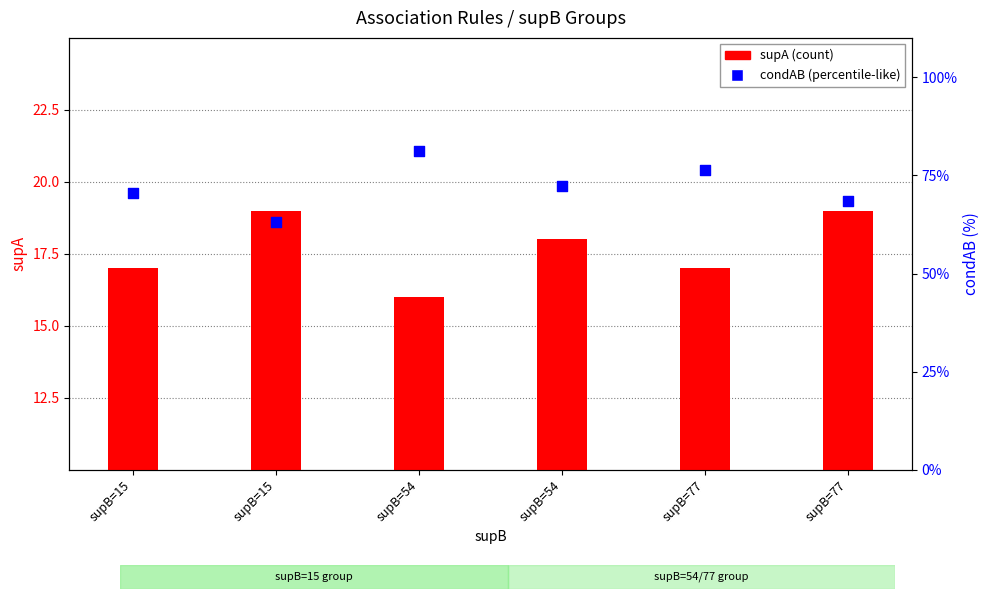

At which category is the sum across all series the highest?

supB=54